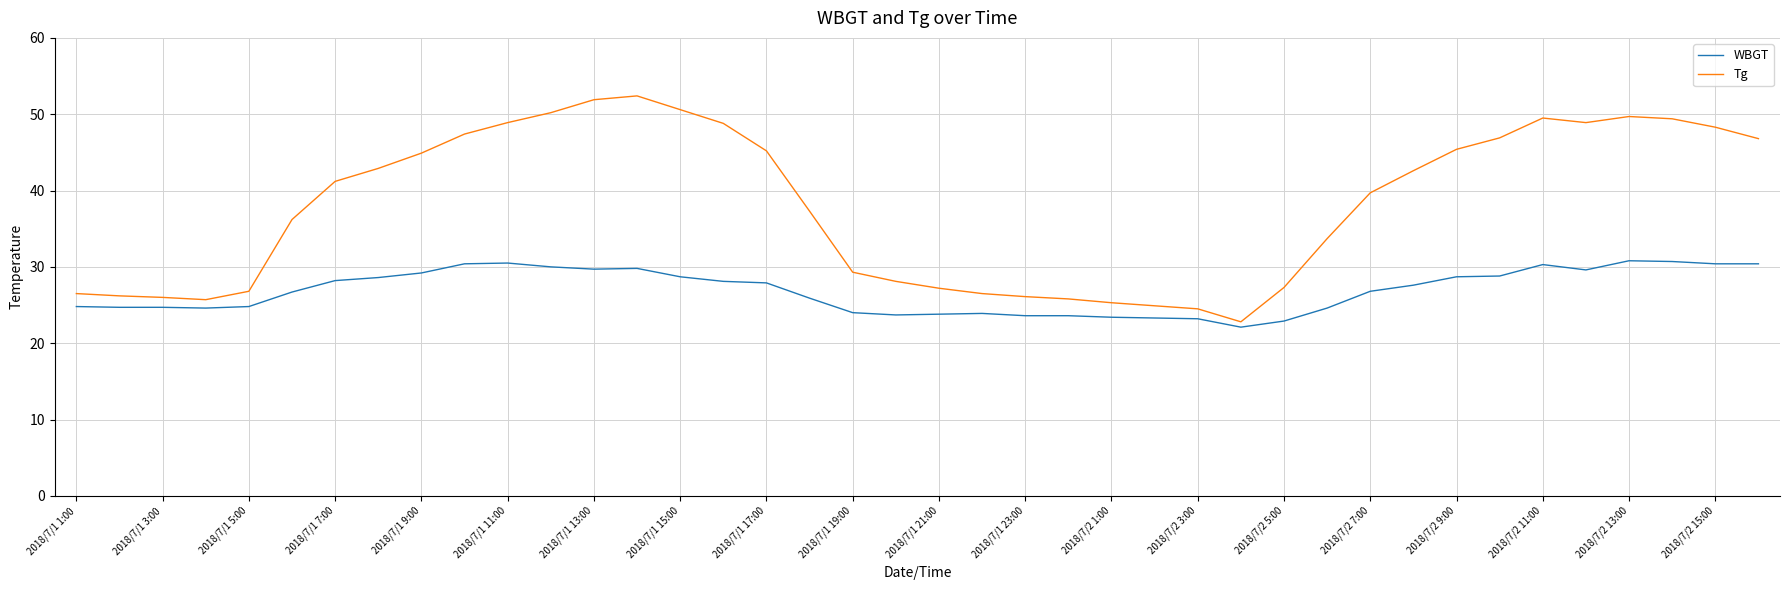

Rank the series by their average value, from highest to lowest.

Tg, WBGT